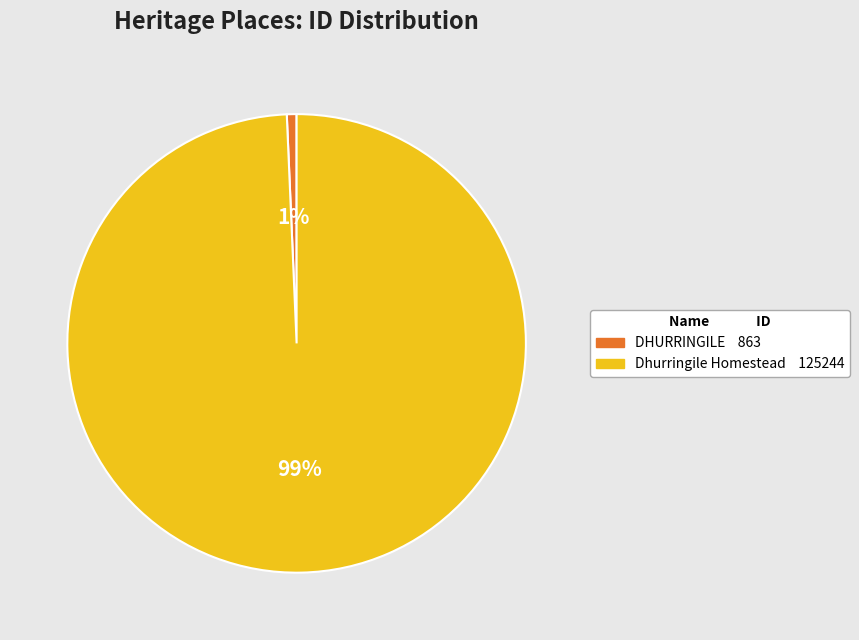

Rank the categories by value from lowest to highest.

DHURRINGILE, Dhurringile Homestead